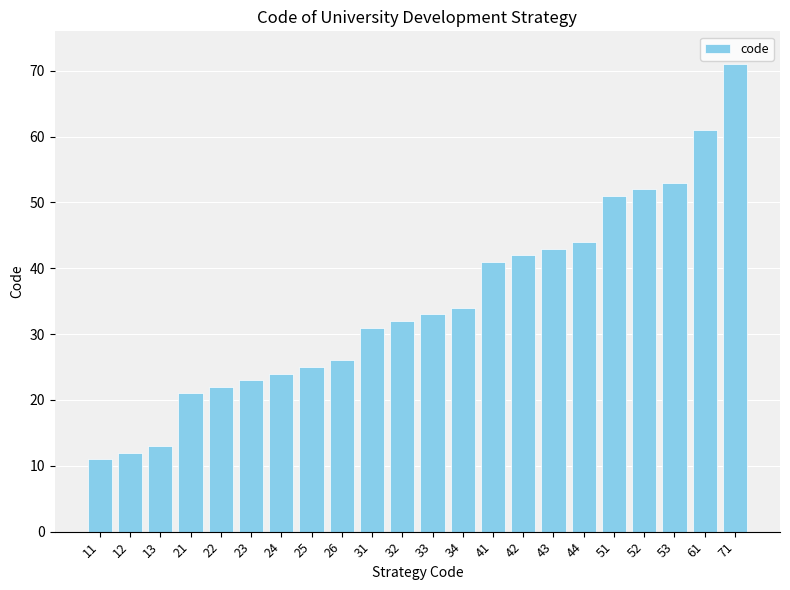

What is the difference between the maximum and minimum values?

60